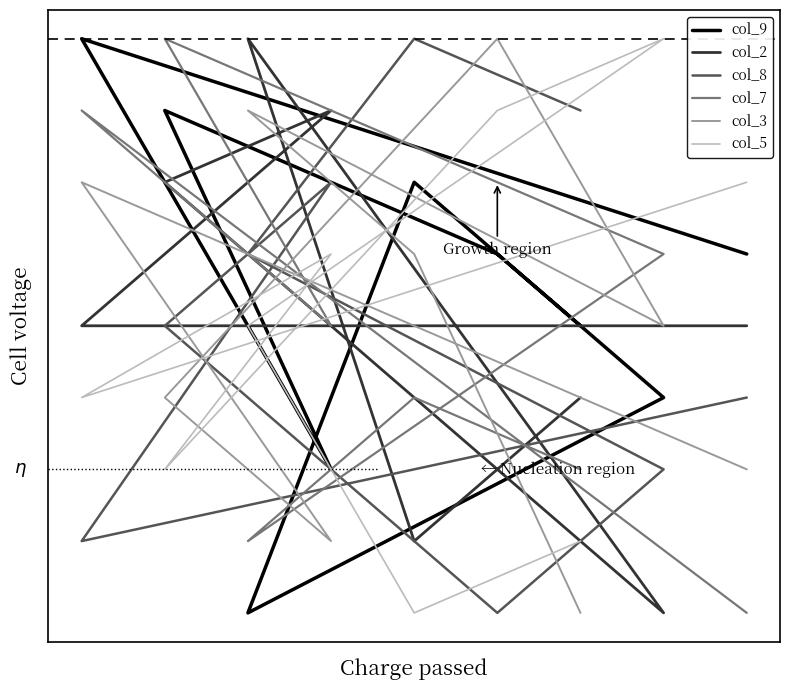

Which series has the widest spread of values?

col_9